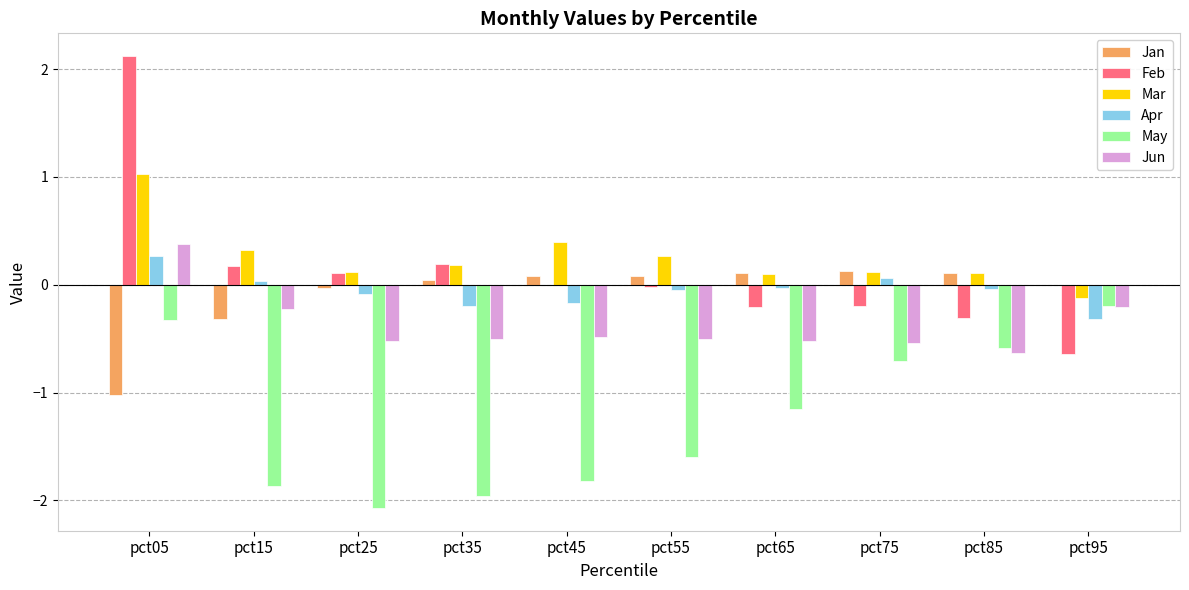

How many positive values does the Apr series have?

3